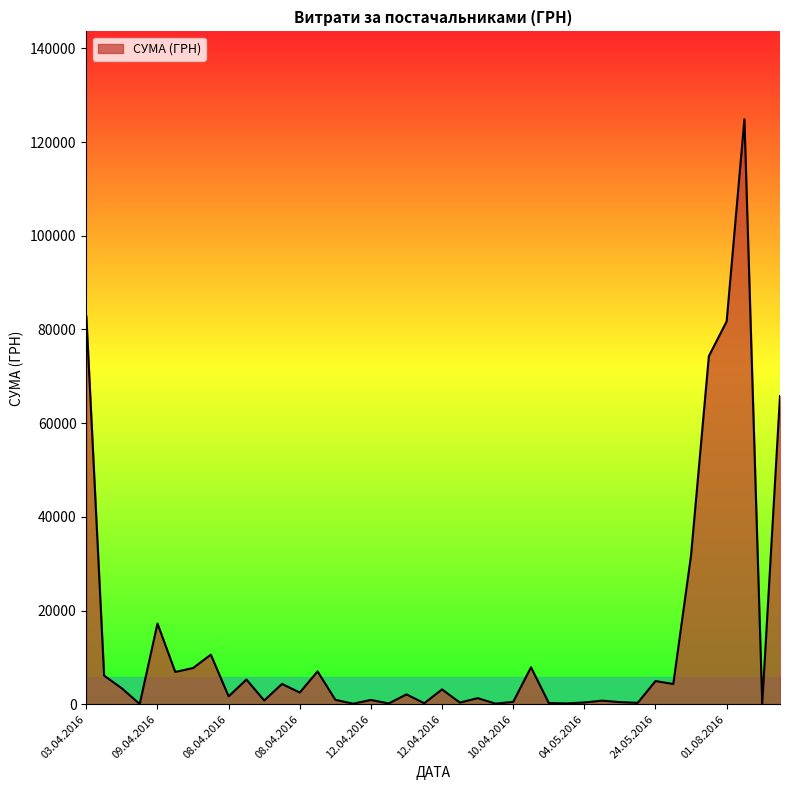

What is the greatest value displayed?

124904.8